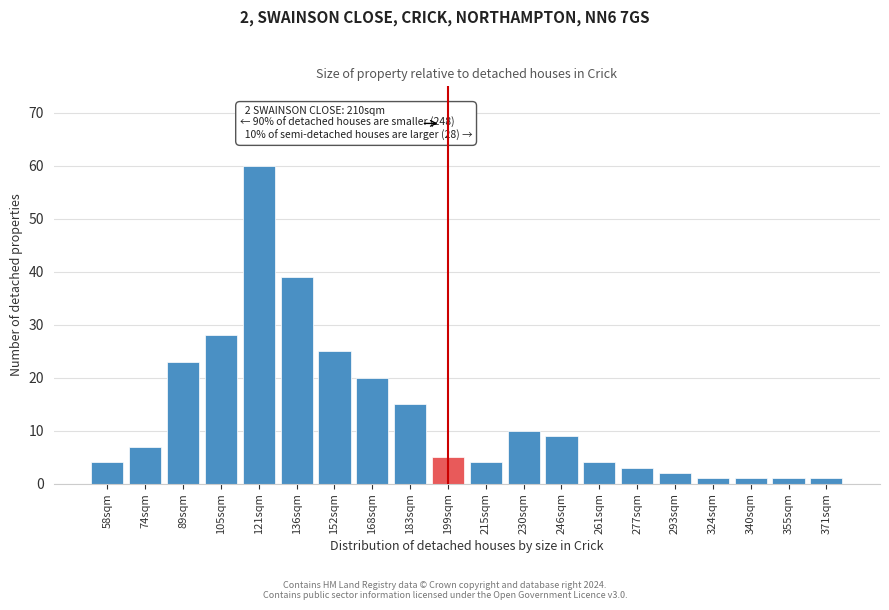

Reading right to left, transcribe all the data shown in this chart.

1	1	1	1	2	3	4	9	10	4	5	15	20	25	39	60	28	23	7	4